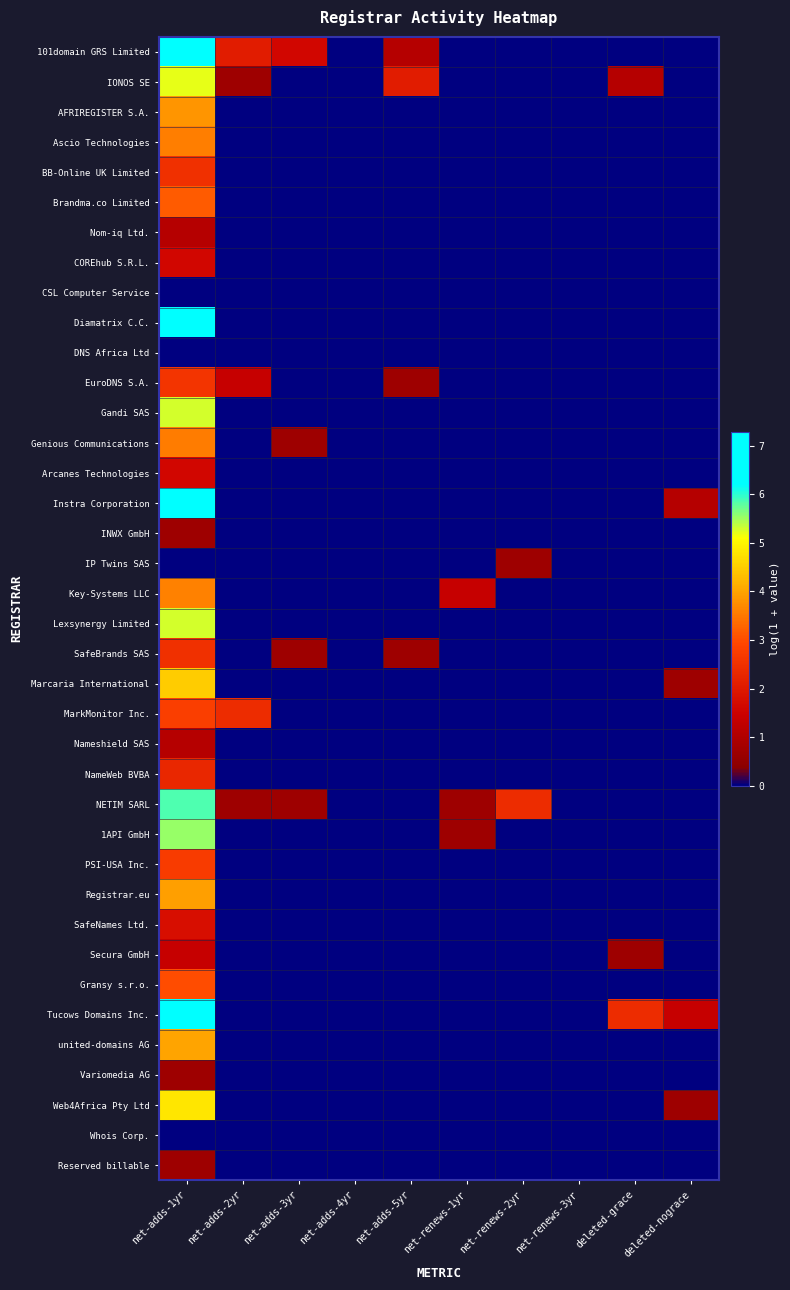

Reading left to right, transcribe all the data shown in this chart.

101domain GRS Limited: net-adds-1yr=6.8	net-adds-2yr=2.1	net-adds-3yr=1.6	net-adds-4yr=0.0	net-adds-5yr=1.1	net-renews-1yr=0.0	net-renews-2yr=0.0	net-renews-3yr=0.0	deleted-grace=0.0	deleted-nograce=0.0
IONOS SE: net-adds-1yr=5.2	net-adds-2yr=0.7	net-adds-3yr=0.0	net-adds-4yr=0.0	net-adds-5yr=2.1	net-renews-1yr=0.0	net-renews-2yr=0.0	net-renews-3yr=0.0	deleted-grace=1.1	deleted-nograce=0.0
AFRIREGISTER S.A.: net-adds-1yr=3.8	net-adds-2yr=0.0	net-adds-3yr=0.0	net-adds-4yr=0.0	net-adds-5yr=0.0	net-renews-1yr=0.0	net-renews-2yr=0.0	net-renews-3yr=0.0	deleted-grace=0.0	deleted-nograce=0.0
Ascio Technologies: net-adds-1yr=3.6	net-adds-2yr=0.0	net-adds-3yr=0.0	net-adds-4yr=0.0	net-adds-5yr=0.0	net-renews-1yr=0.0	net-renews-2yr=0.0	net-renews-3yr=0.0	deleted-grace=0.0	deleted-nograce=0.0
BB-Online UK Limited: net-adds-1yr=2.5	net-adds-2yr=0.0	net-adds-3yr=0.0	net-adds-4yr=0.0	net-adds-5yr=0.0	net-renews-1yr=0.0	net-renews-2yr=0.0	net-renews-3yr=0.0	deleted-grace=0.0	deleted-nograce=0.0
Brandma.co Limited: net-adds-1yr=3.2	net-adds-2yr=0.0	net-adds-3yr=0.0	net-adds-4yr=0.0	net-adds-5yr=0.0	net-renews-1yr=0.0	net-renews-2yr=0.0	net-renews-3yr=0.0	deleted-grace=0.0	deleted-nograce=0.0
Nom-iq Ltd.: net-adds-1yr=1.1	net-adds-2yr=0.0	net-adds-3yr=0.0	net-adds-4yr=0.0	net-adds-5yr=0.0	net-renews-1yr=0.0	net-renews-2yr=0.0	net-renews-3yr=0.0	deleted-grace=0.0	deleted-nograce=0.0
COREhub S.R.L.: net-adds-1yr=1.6	net-adds-2yr=0.0	net-adds-3yr=0.0	net-adds-4yr=0.0	net-adds-5yr=0.0	net-renews-1yr=0.0	net-renews-2yr=0.0	net-renews-3yr=0.0	deleted-grace=0.0	deleted-nograce=0.0
CSL Computer Service: net-adds-1yr=0.0	net-adds-2yr=0.0	net-adds-3yr=0.0	net-adds-4yr=0.0	net-adds-5yr=0.0	net-renews-1yr=0.0	net-renews-2yr=0.0	net-renews-3yr=0.0	deleted-grace=0.0	deleted-nograce=0.0
Diamatrix C.C.: net-adds-1yr=6.4	net-adds-2yr=0.0	net-adds-3yr=0.0	net-adds-4yr=0.0	net-adds-5yr=0.0	net-renews-1yr=0.0	net-renews-2yr=0.0	net-renews-3yr=0.0	deleted-grace=0.0	deleted-nograce=0.0
DNS Africa Ltd: net-adds-1yr=0.0	net-adds-2yr=0.0	net-adds-3yr=0.0	net-adds-4yr=0.0	net-adds-5yr=0.0	net-renews-1yr=0.0	net-renews-2yr=0.0	net-renews-3yr=0.0	deleted-grace=0.0	deleted-nograce=0.0
EuroDNS S.A.: net-adds-1yr=2.6	net-adds-2yr=1.4	net-adds-3yr=0.0	net-adds-4yr=0.0	net-adds-5yr=0.7	net-renews-1yr=0.0	net-renews-2yr=0.0	net-renews-3yr=0.0	deleted-grace=0.0	deleted-nograce=0.0
Gandi SAS: net-adds-1yr=5.3	net-adds-2yr=0.0	net-adds-3yr=0.0	net-adds-4yr=0.0	net-adds-5yr=0.0	net-renews-1yr=0.0	net-renews-2yr=0.0	net-renews-3yr=0.0	deleted-grace=0.0	deleted-nograce=0.0
Genious Communications: net-adds-1yr=3.6	net-adds-2yr=0.0	net-adds-3yr=0.7	net-adds-4yr=0.0	net-adds-5yr=0.0	net-renews-1yr=0.0	net-renews-2yr=0.0	net-renews-3yr=0.0	deleted-grace=0.0	deleted-nograce=0.0
Arcanes Technologies: net-adds-1yr=1.6	net-adds-2yr=0.0	net-adds-3yr=0.0	net-adds-4yr=0.0	net-adds-5yr=0.0	net-renews-1yr=0.0	net-renews-2yr=0.0	net-renews-3yr=0.0	deleted-grace=0.0	deleted-nograce=0.0
Instra Corporation: net-adds-1yr=6.9	net-adds-2yr=0.0	net-adds-3yr=0.0	net-adds-4yr=0.0	net-adds-5yr=0.0	net-renews-1yr=0.0	net-renews-2yr=0.0	net-renews-3yr=0.0	deleted-grace=0.0	deleted-nograce=1.1
INWX GmbH: net-adds-1yr=0.7	net-adds-2yr=0.0	net-adds-3yr=0.0	net-adds-4yr=0.0	net-adds-5yr=0.0	net-renews-1yr=0.0	net-renews-2yr=0.0	net-renews-3yr=0.0	deleted-grace=0.0	deleted-nograce=0.0
IP Twins SAS: net-adds-1yr=0.0	net-adds-2yr=0.0	net-adds-3yr=0.0	net-adds-4yr=0.0	net-adds-5yr=0.0	net-renews-1yr=0.0	net-renews-2yr=0.7	net-renews-3yr=0.0	deleted-grace=0.0	deleted-nograce=0.0
Key-Systems LLC: net-adds-1yr=3.6	net-adds-2yr=0.0	net-adds-3yr=0.0	net-adds-4yr=0.0	net-adds-5yr=0.0	net-renews-1yr=1.4	net-renews-2yr=0.0	net-renews-3yr=0.0	deleted-grace=0.0	deleted-nograce=0.0
Lexsynergy Limited: net-adds-1yr=5.3	net-adds-2yr=0.0	net-adds-3yr=0.0	net-adds-4yr=0.0	net-adds-5yr=0.0	net-renews-1yr=0.0	net-renews-2yr=0.0	net-renews-3yr=0.0	deleted-grace=0.0	deleted-nograce=0.0
SafeBrands SAS: net-adds-1yr=2.5	net-adds-2yr=0.0	net-adds-3yr=0.7	net-adds-4yr=0.0	net-adds-5yr=0.7	net-renews-1yr=0.0	net-renews-2yr=0.0	net-renews-3yr=0.0	deleted-grace=0.0	deleted-nograce=0.0
Marcaria International: net-adds-1yr=4.5	net-adds-2yr=0.0	net-adds-3yr=0.0	net-adds-4yr=0.0	net-adds-5yr=0.0	net-renews-1yr=0.0	net-renews-2yr=0.0	net-renews-3yr=0.0	deleted-grace=0.0	deleted-nograce=0.7
MarkMonitor Inc.: net-adds-1yr=2.8	net-adds-2yr=2.4	net-adds-3yr=0.0	net-adds-4yr=0.0	net-adds-5yr=0.0	net-renews-1yr=0.0	net-renews-2yr=0.0	net-renews-3yr=0.0	deleted-grace=0.0	deleted-nograce=0.0
Nameshield SAS: net-adds-1yr=1.1	net-adds-2yr=0.0	net-adds-3yr=0.0	net-adds-4yr=0.0	net-adds-5yr=0.0	net-renews-1yr=0.0	net-renews-2yr=0.0	net-renews-3yr=0.0	deleted-grace=0.0	deleted-nograce=0.0
NameWeb BVBA: net-adds-1yr=2.3	net-adds-2yr=0.0	net-adds-3yr=0.0	net-adds-4yr=0.0	net-adds-5yr=0.0	net-renews-1yr=0.0	net-renews-2yr=0.0	net-renews-3yr=0.0	deleted-grace=0.0	deleted-nograce=0.0
NETIM SARL: net-adds-1yr=5.9	net-adds-2yr=0.7	net-adds-3yr=0.7	net-adds-4yr=0.0	net-adds-5yr=0.0	net-renews-1yr=0.7	net-renews-2yr=2.4	net-renews-3yr=0.0	deleted-grace=0.0	deleted-nograce=0.0
1API GmbH: net-adds-1yr=5.5	net-adds-2yr=0.0	net-adds-3yr=0.0	net-adds-4yr=0.0	net-adds-5yr=0.0	net-renews-1yr=0.7	net-renews-2yr=0.0	net-renews-3yr=0.0	deleted-grace=0.0	deleted-nograce=0.0
PSI-USA Inc.: net-adds-1yr=2.7	net-adds-2yr=0.0	net-adds-3yr=0.0	net-adds-4yr=0.0	net-adds-5yr=0.0	net-renews-1yr=0.0	net-renews-2yr=0.0	net-renews-3yr=0.0	deleted-grace=0.0	deleted-nograce=0.0
Registrar.eu: net-adds-1yr=4.0	net-adds-2yr=0.0	net-adds-3yr=0.0	net-adds-4yr=0.0	net-adds-5yr=0.0	net-renews-1yr=0.0	net-renews-2yr=0.0	net-renews-3yr=0.0	deleted-grace=0.0	deleted-nograce=0.0
SafeNames Ltd.: net-adds-1yr=1.8	net-adds-2yr=0.0	net-adds-3yr=0.0	net-adds-4yr=0.0	net-adds-5yr=0.0	net-renews-1yr=0.0	net-renews-2yr=0.0	net-renews-3yr=0.0	deleted-grace=0.0	deleted-nograce=0.0
Secura GmbH: net-adds-1yr=1.4	net-adds-2yr=0.0	net-adds-3yr=0.0	net-adds-4yr=0.0	net-adds-5yr=0.0	net-renews-1yr=0.0	net-renews-2yr=0.0	net-renews-3yr=0.0	deleted-grace=0.7	deleted-nograce=0.0
Gransy s.r.o.: net-adds-1yr=3.0	net-adds-2yr=0.0	net-adds-3yr=0.0	net-adds-4yr=0.0	net-adds-5yr=0.0	net-renews-1yr=0.0	net-renews-2yr=0.0	net-renews-3yr=0.0	deleted-grace=0.0	deleted-nograce=0.0
Tucows Domains Inc.: net-adds-1yr=7.3	net-adds-2yr=0.0	net-adds-3yr=0.0	net-adds-4yr=0.0	net-adds-5yr=0.0	net-renews-1yr=0.0	net-renews-2yr=0.0	net-renews-3yr=0.0	deleted-grace=2.4	deleted-nograce=1.4
united-domains AG: net-adds-1yr=4.0	net-adds-2yr=0.0	net-adds-3yr=0.0	net-adds-4yr=0.0	net-adds-5yr=0.0	net-renews-1yr=0.0	net-renews-2yr=0.0	net-renews-3yr=0.0	deleted-grace=0.0	deleted-nograce=0.0
Variomedia AG: net-adds-1yr=0.7	net-adds-2yr=0.0	net-adds-3yr=0.0	net-adds-4yr=0.0	net-adds-5yr=0.0	net-renews-1yr=0.0	net-renews-2yr=0.0	net-renews-3yr=0.0	deleted-grace=0.0	deleted-nograce=0.0
Web4Africa Pty Ltd: net-adds-1yr=4.8	net-adds-2yr=0.0	net-adds-3yr=0.0	net-adds-4yr=0.0	net-adds-5yr=0.0	net-renews-1yr=0.0	net-renews-2yr=0.0	net-renews-3yr=0.0	deleted-grace=0.0	deleted-nograce=0.7
Whois Corp.: net-adds-1yr=0.0	net-adds-2yr=0.0	net-adds-3yr=0.0	net-adds-4yr=0.0	net-adds-5yr=0.0	net-renews-1yr=0.0	net-renews-2yr=0.0	net-renews-3yr=0.0	deleted-grace=0.0	deleted-nograce=0.0
Reserved billable: net-adds-1yr=0.7	net-adds-2yr=0.0	net-adds-3yr=0.0	net-adds-4yr=0.0	net-adds-5yr=0.0	net-renews-1yr=0.0	net-renews-2yr=0.0	net-renews-3yr=0.0	deleted-grace=0.0	deleted-nograce=0.0